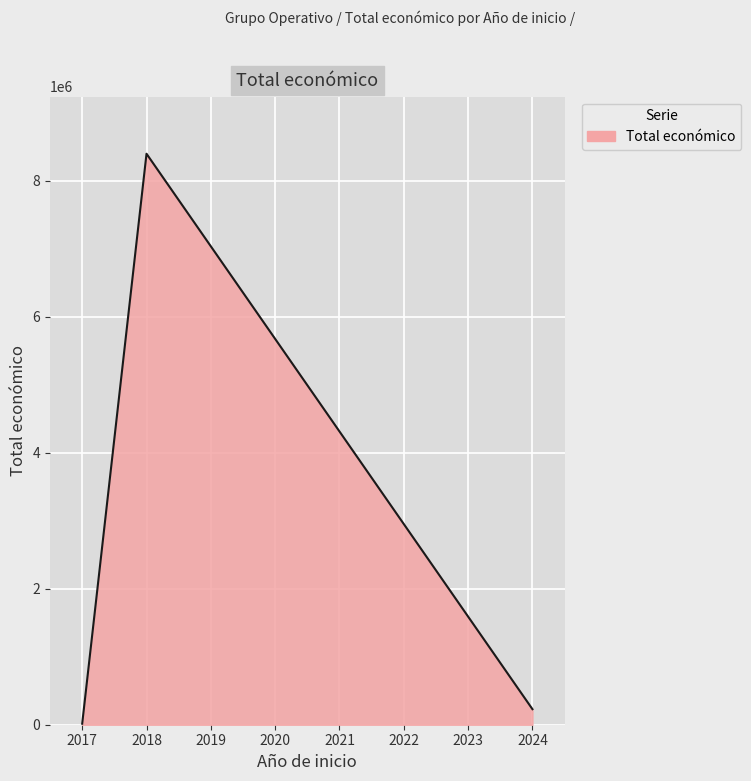

What is the greatest value displayed?

8399841